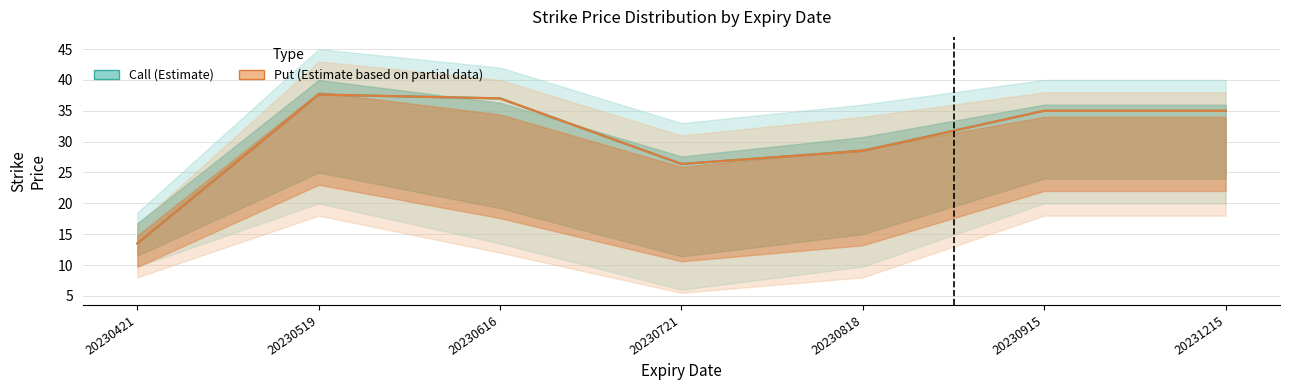

At how many categories does at least one series exceed 24?

6